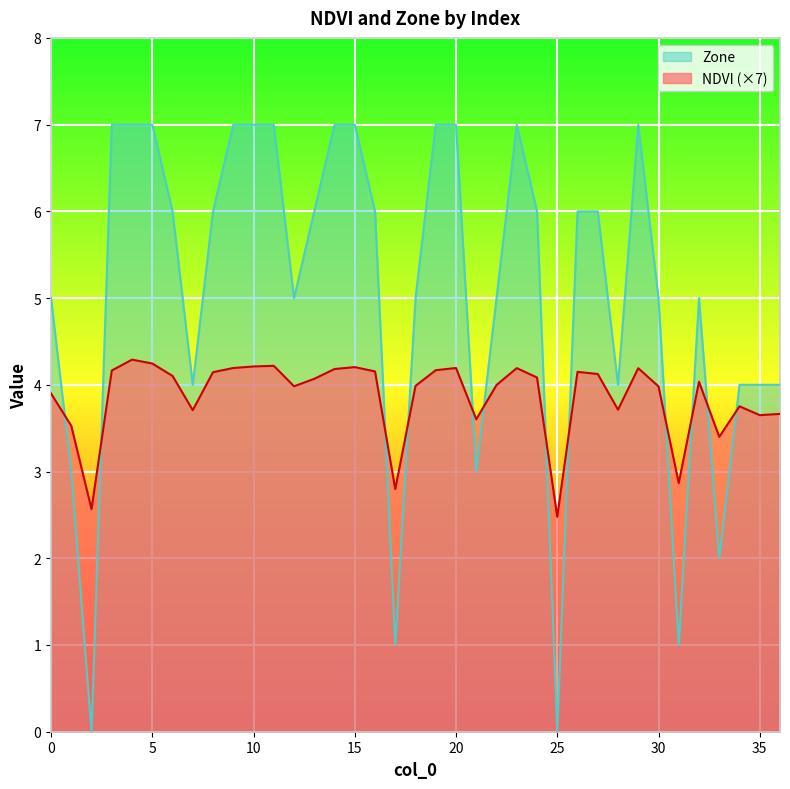

What is the difference between the maximum and second lowest values in the Zone series?

7.0